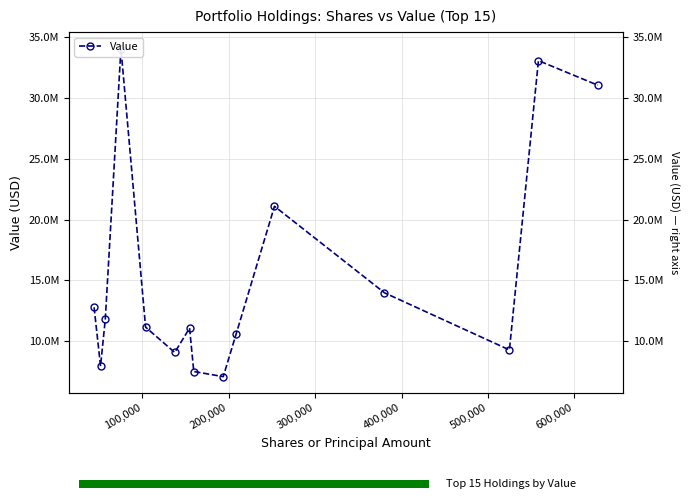

Reading left to right, list all the values displayed in this chart.

12770000	7924000	11771000	34084000	11133000	9049000	11054000	7479000	7058000	10550000	21090000	13963000	9257000	33086000	31061000